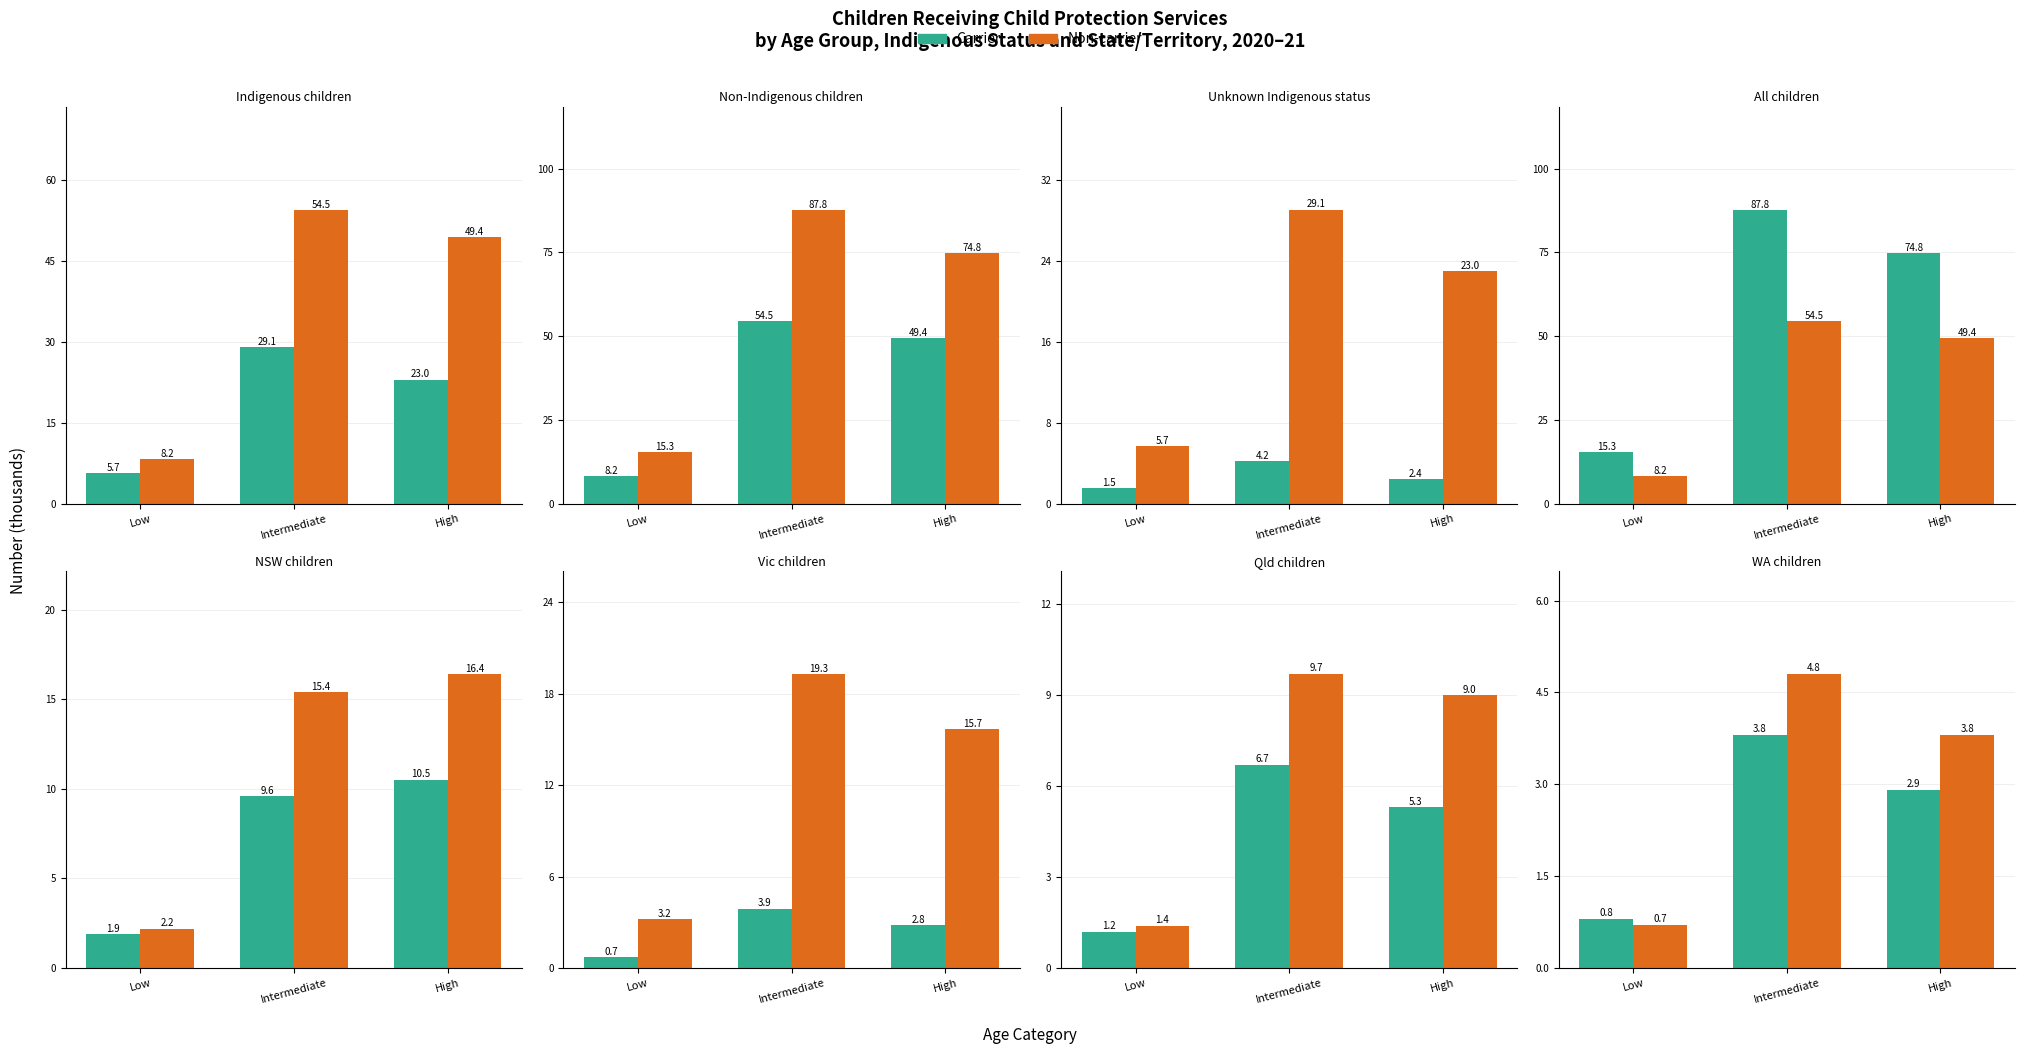

What is the total value across all series at High?

6.7